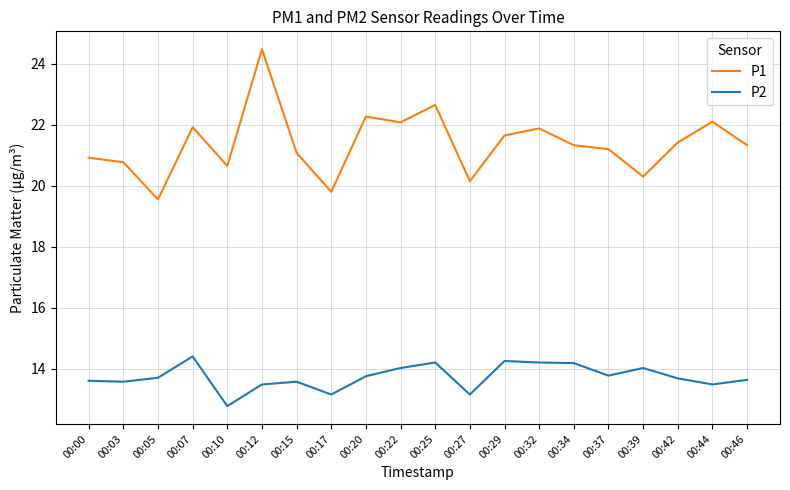

In P2, how many points are higher than both neighbors (excluding endpoints)?

5